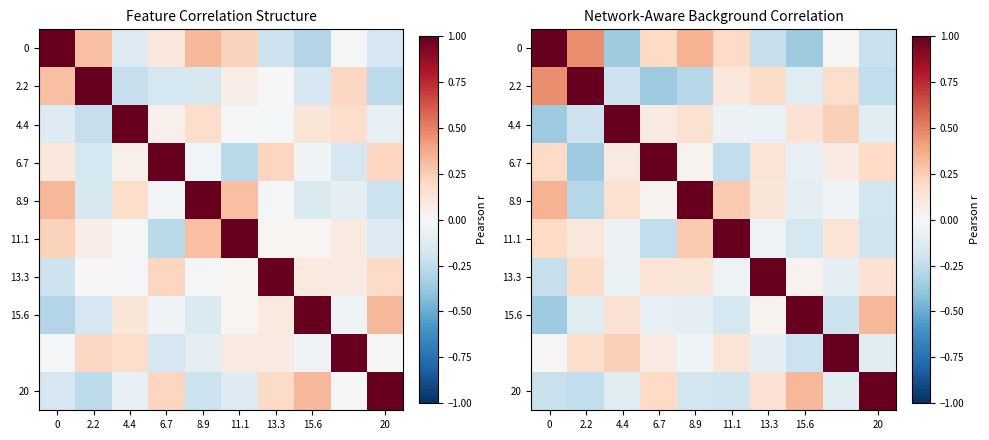

The value of 15.6 at 0 is -0.4. True or false?

True